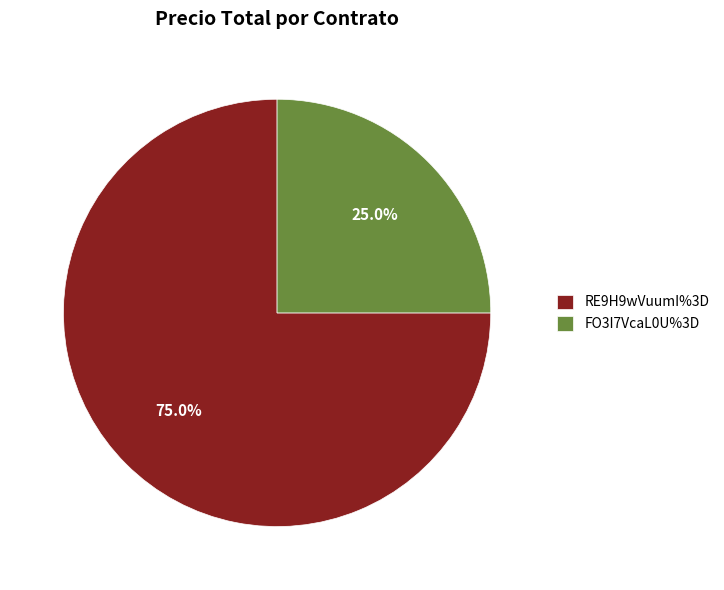

Is the sum of RE9H9wVuumI%3D and FO3I7VcaL0U%3D greater than half?

Yes